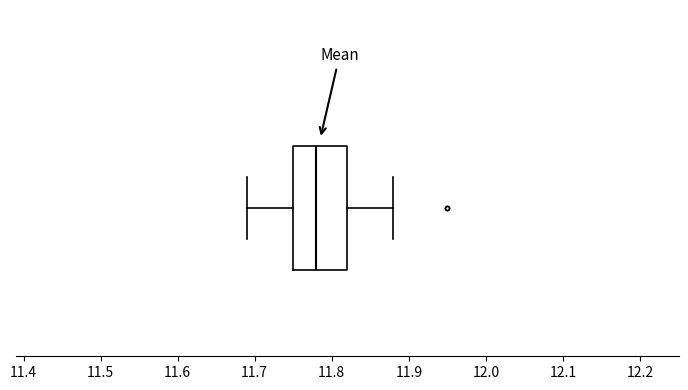

Where does the right whisker of the box end on the x-axis? The values are not printed on the chart, so give them approximately, as read against the axis.

11.88